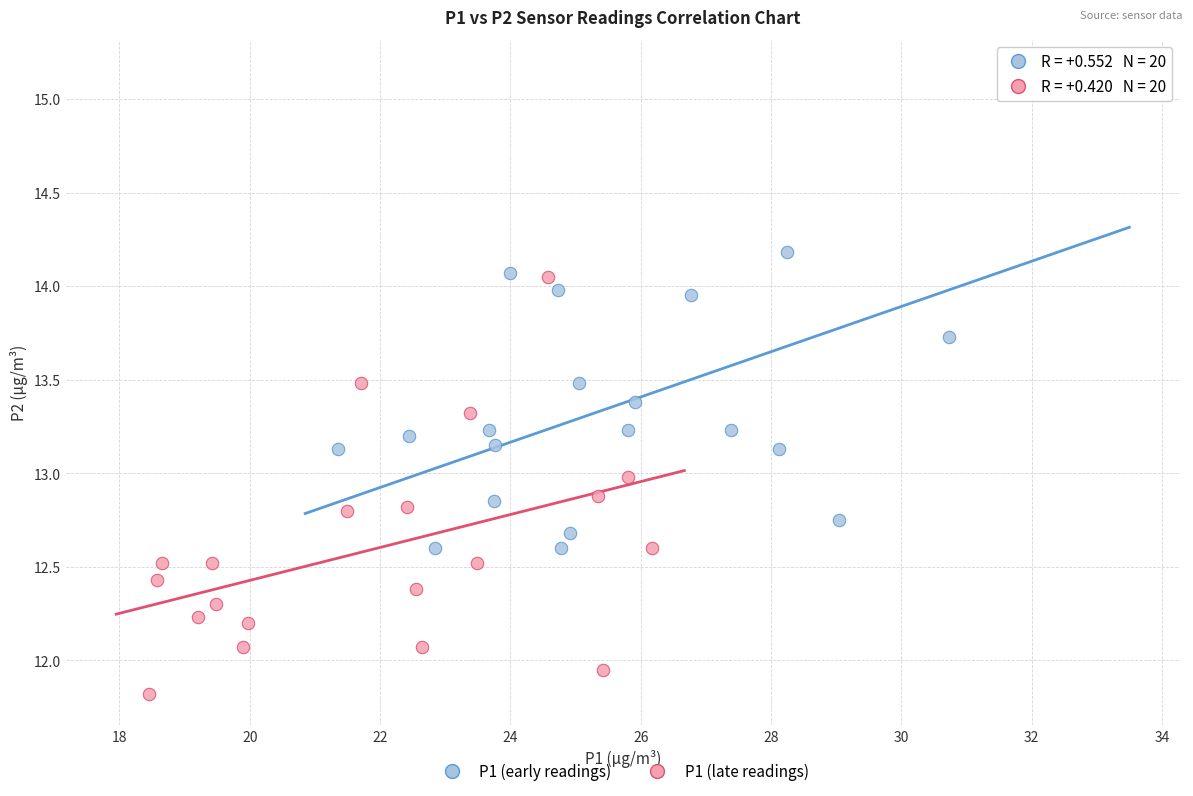

Which series reaches the maximum Y coordinate?

P1 (early readings)